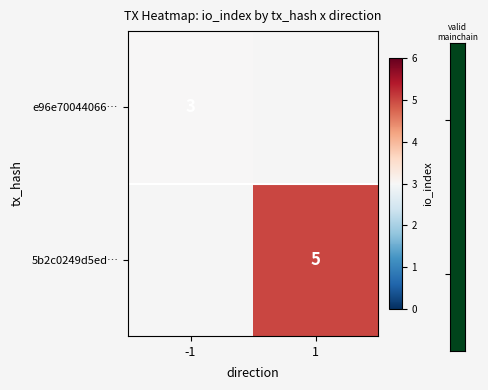

True or false: 5b2c0249d5ed… has a value of 1 at 1.

False